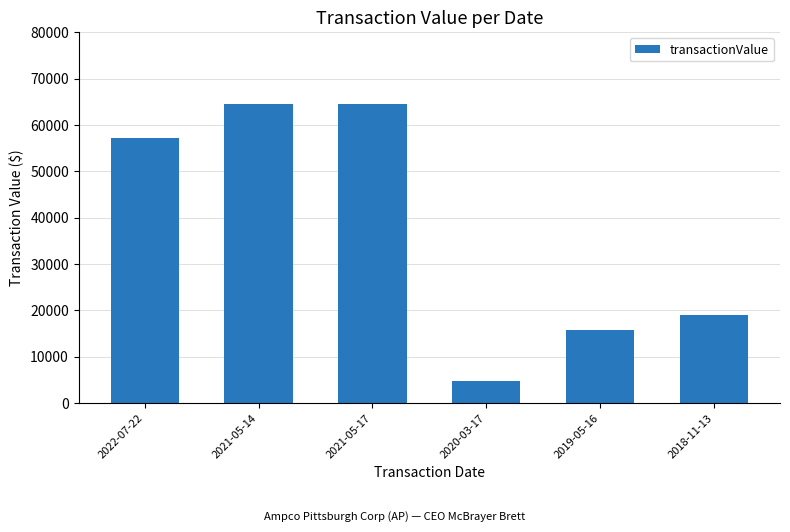

What is the change in value from 2021-05-17 to 2020-03-17?

-59778